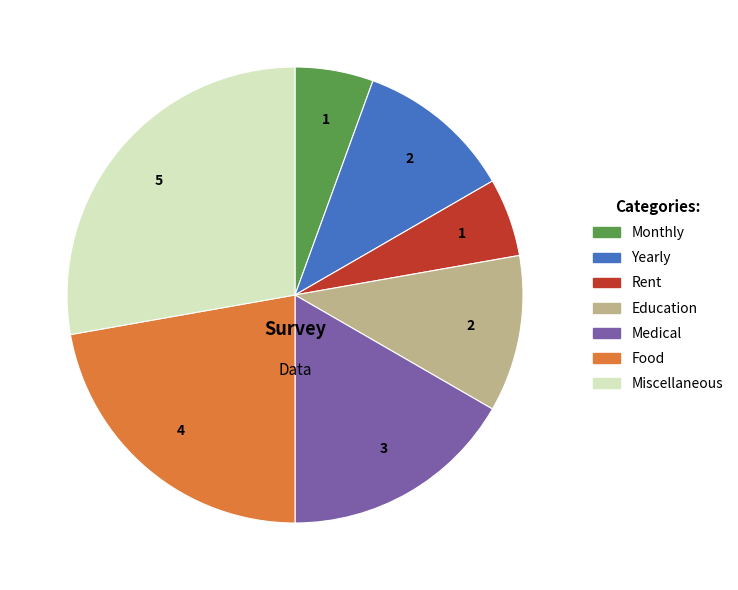

Which category has the biggest portion of the pie?

Miscellaneous